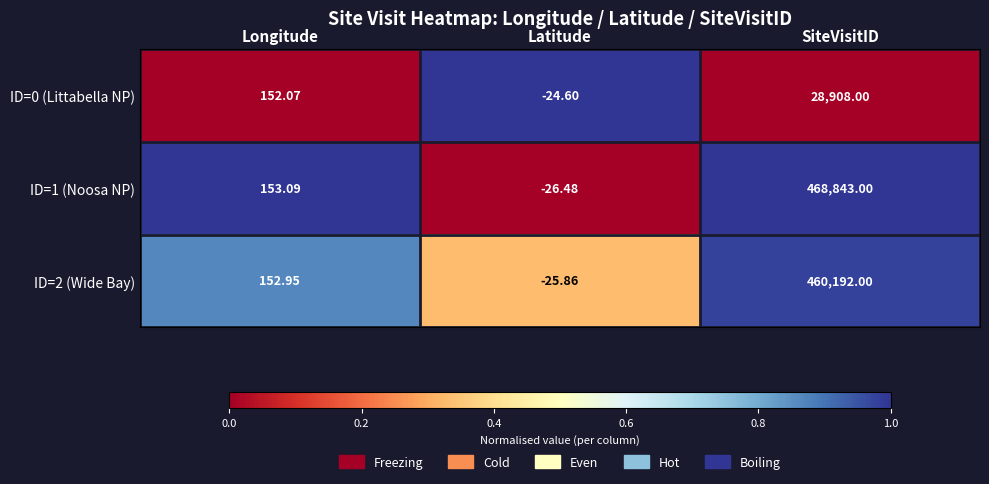

At which label does ID=0 (Littabella NP) reach its peak?

SiteVisitID